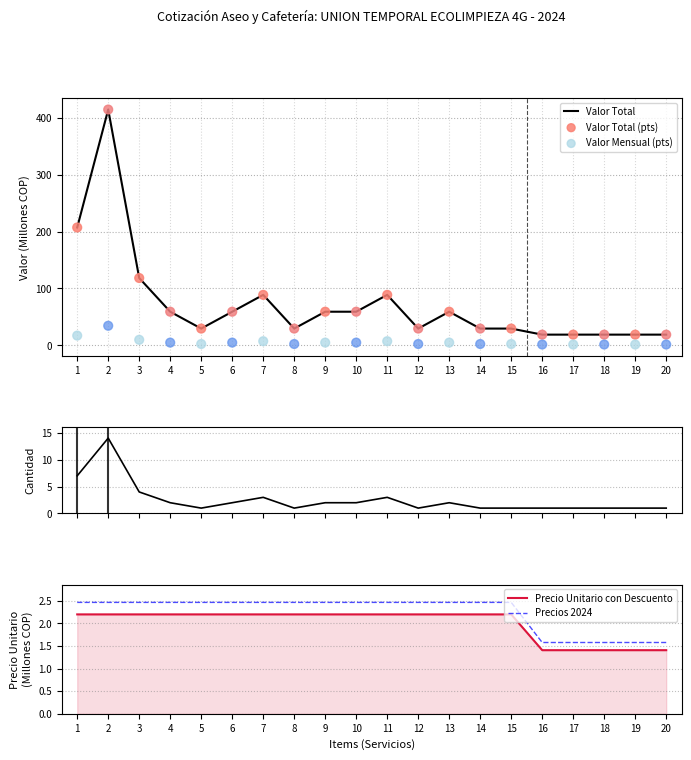

What is the total value across all series at 9?

130.0